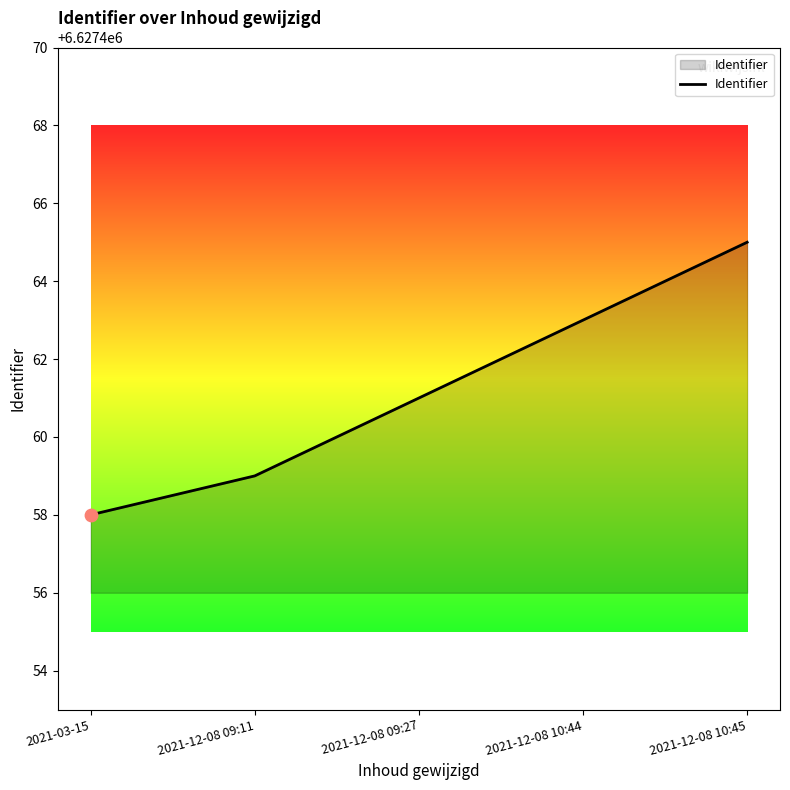

What is the change in value from 2021-03-15 to 2021-12-08 10:45?

+7